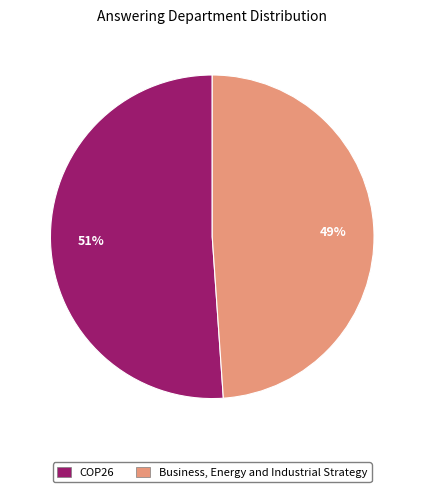

Combined, do Business, Energy and Industrial Strategy and COP26 account for over 50%?

Yes